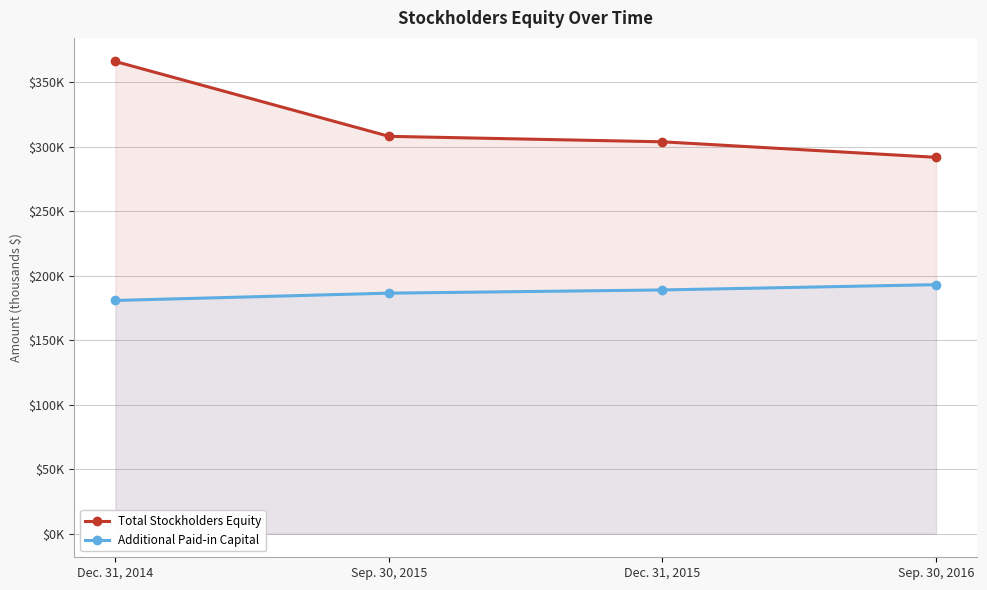

True or false: Total Stockholders Equity has a value of 307.9 at Sep. 30, 2015.

True